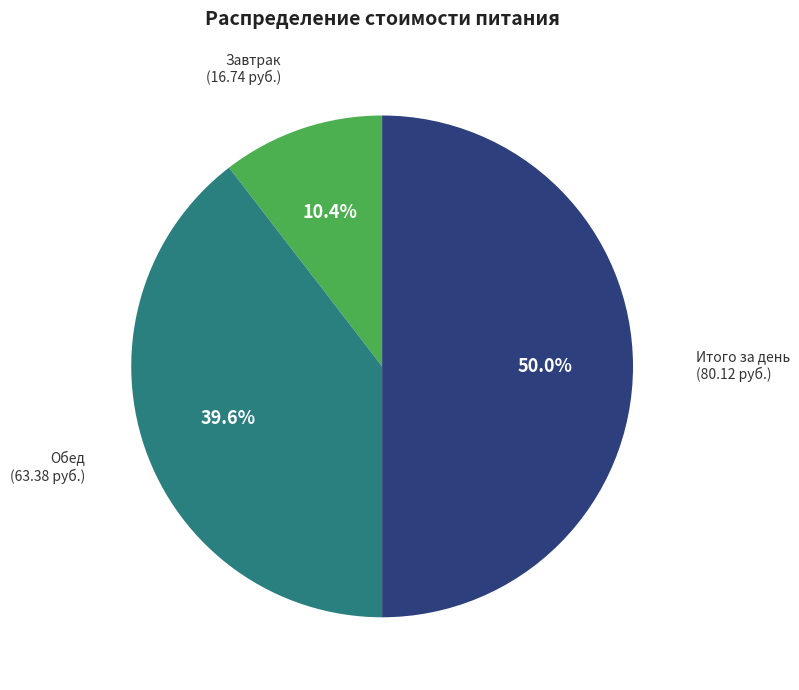

To the nearest percent, what portion does Обед represent?

40%